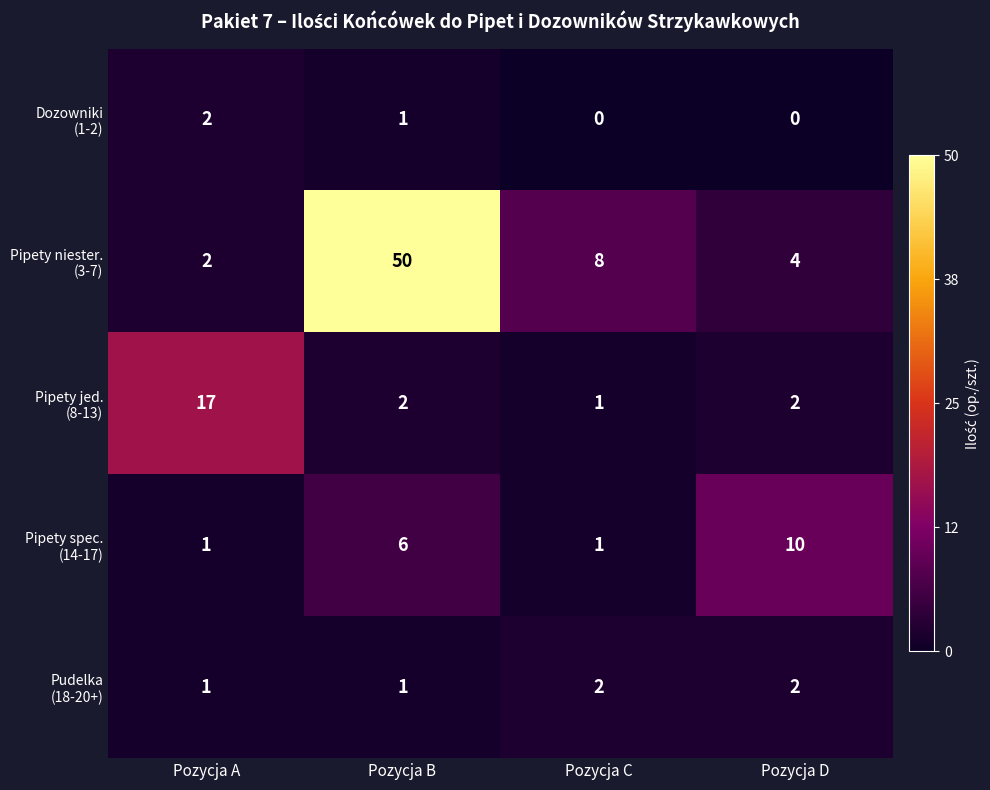

Which category has the highest value across all series?

Pozycja B